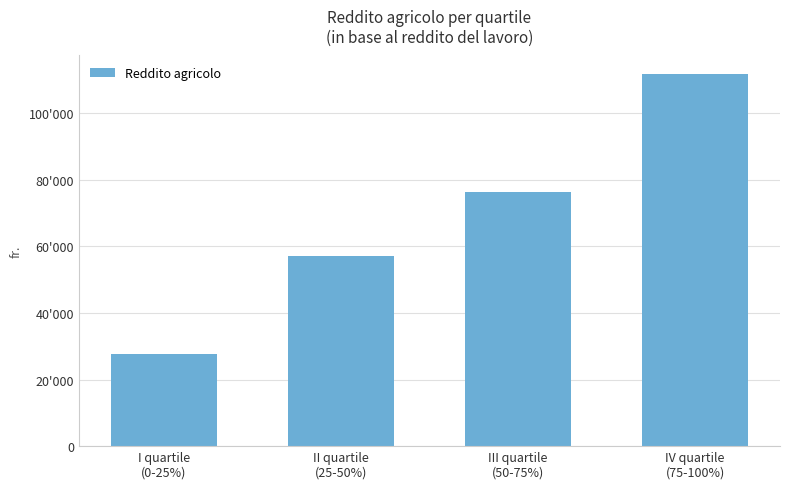

Are the bars horizontal?

No